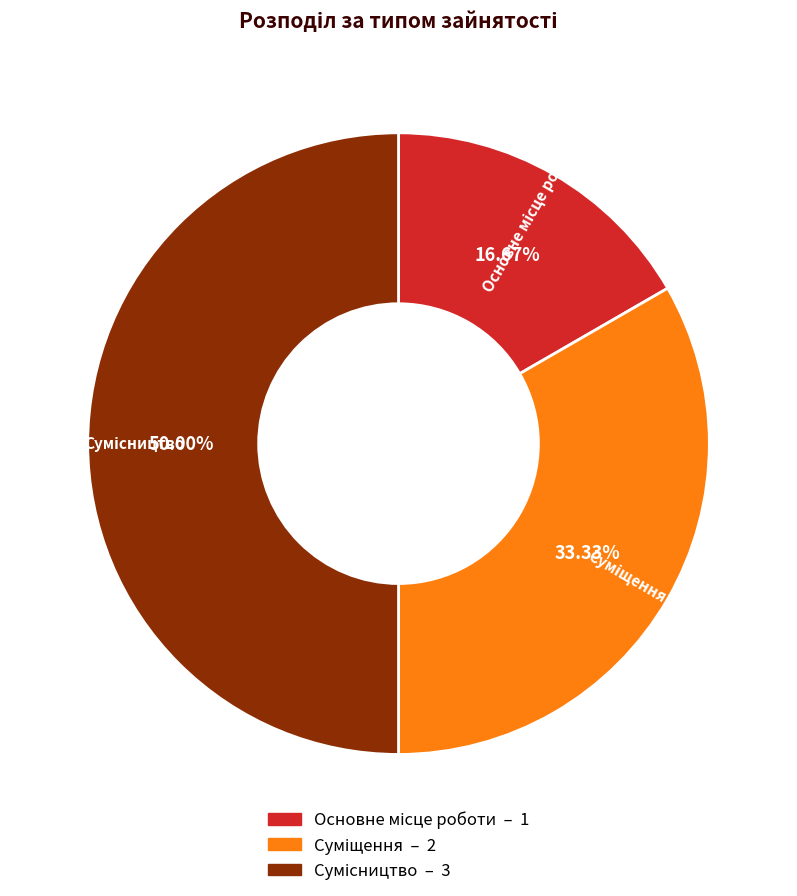

To the nearest percent, what is the average slice percentage?

33%